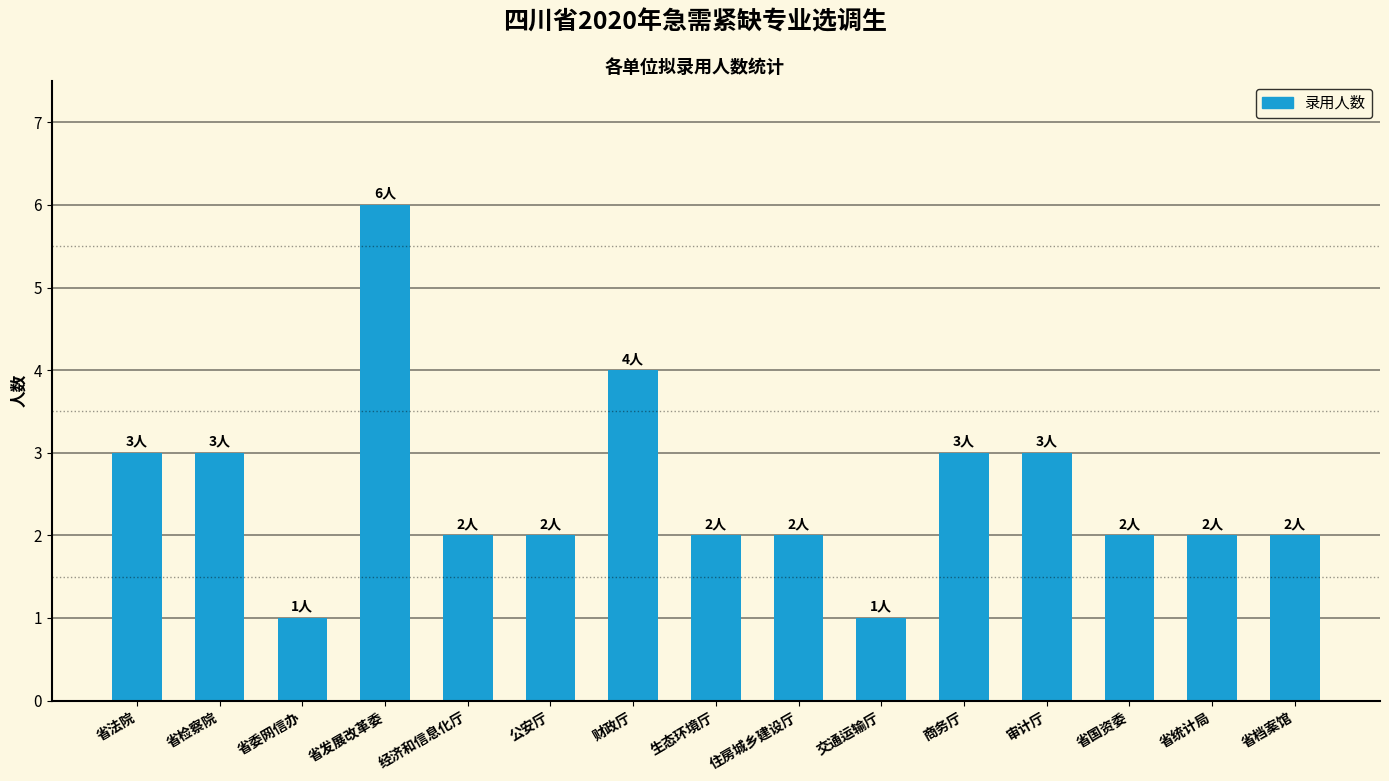

The value at 省检察院 is 2. True or false?

False